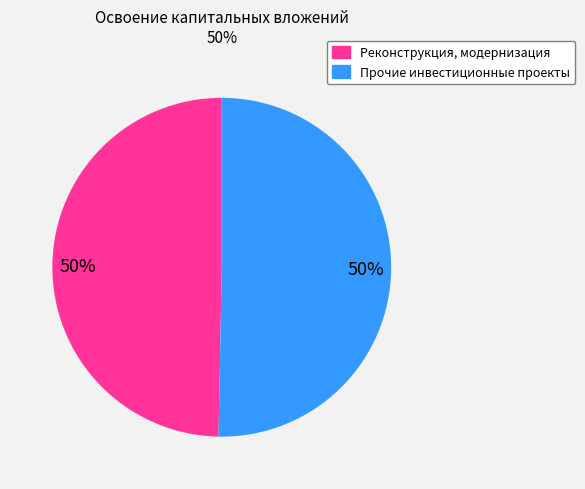

To the nearest percent, what is the average slice percentage?

50%